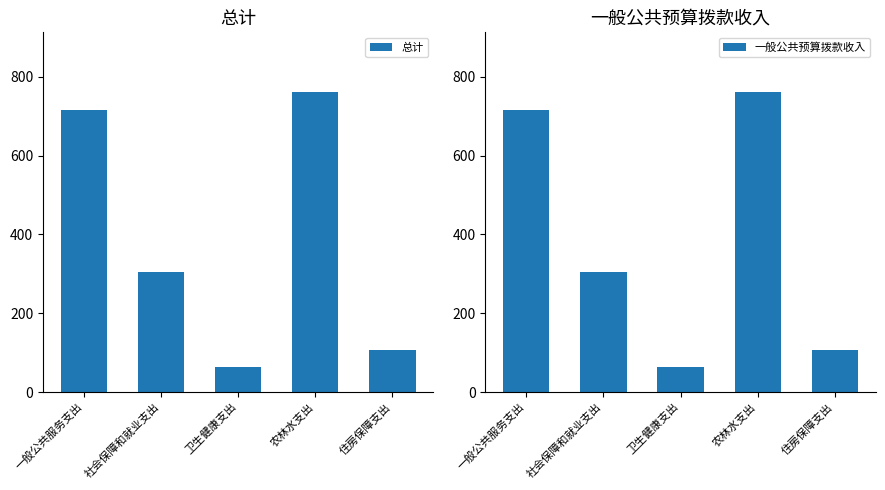

What position from the right is 住房保障支出?

1